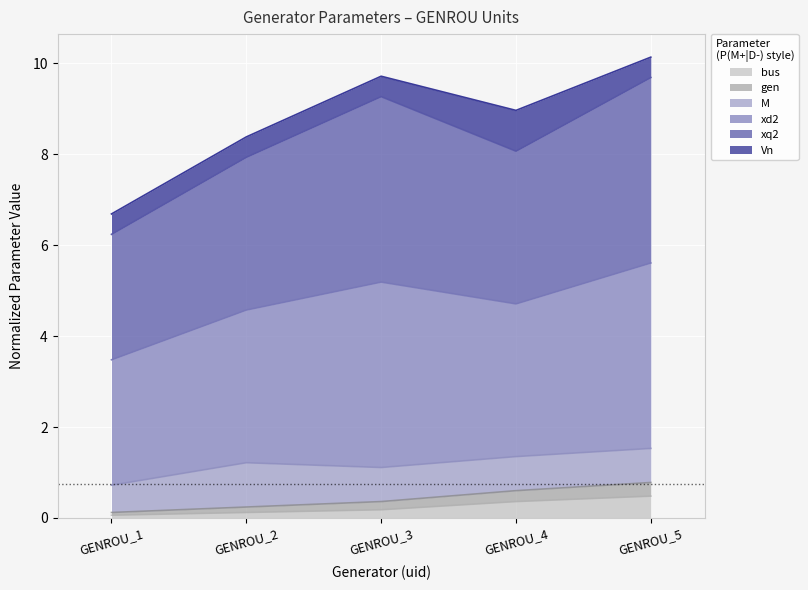

True or false: gen and bus cross at least once.

False